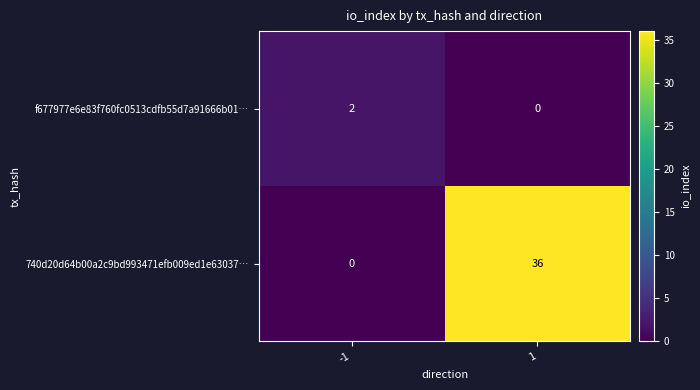

Reading right to left, transcribe all the data shown in this chart.

f677977e6e83f760fc0513cdfb55d7a91666b01…: 1=0	-1=2
740d20d64b00a2c9bd993471efb009ed1e63037…: 1=36	-1=0